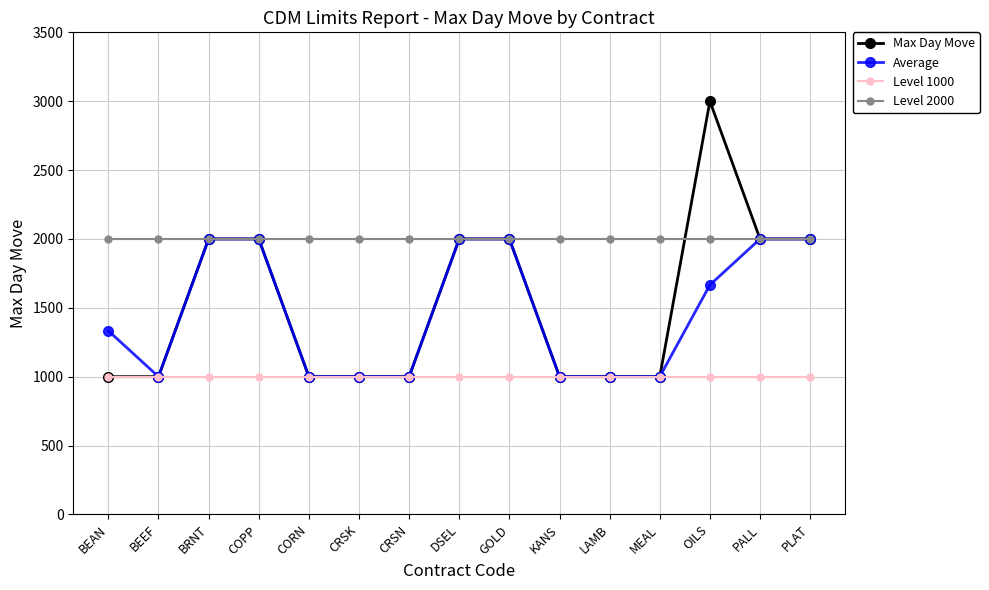

Is it true that Level 2000 equals 2000 at BEEF?

True